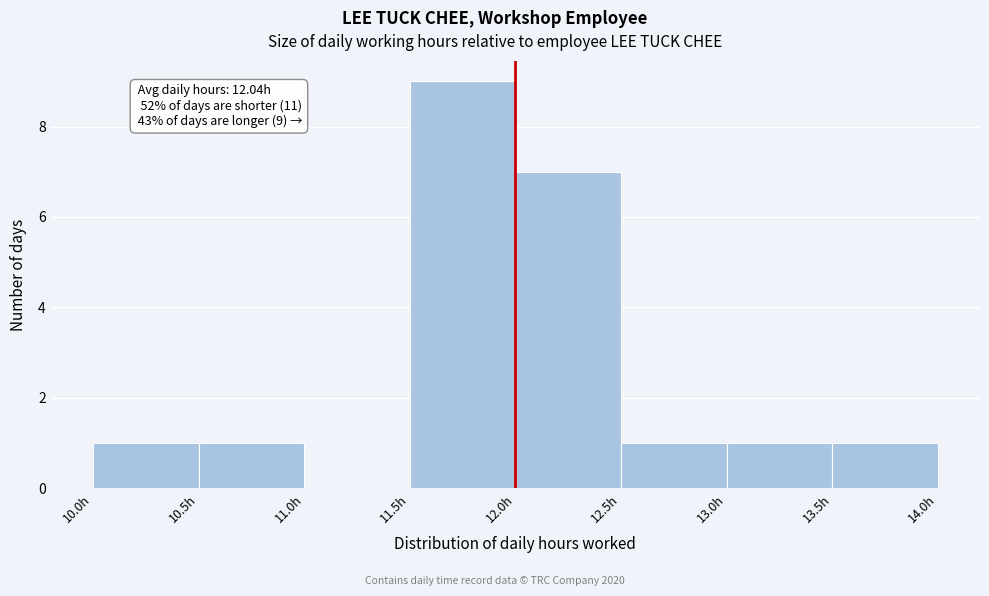

Over which range of the x-axis is the bar tallest?

11.5 to 12.0